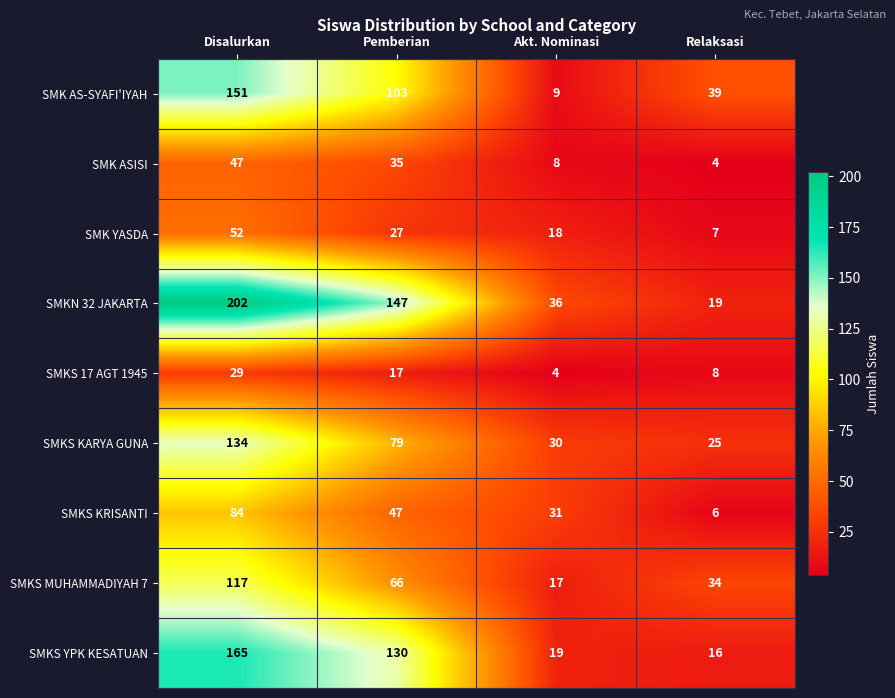

List the series in order of their peak value, highest first.

SMKN 32 JAKARTA, SMKS YPK KESATUAN, SMK AS-SYAFI'IYAH, SMKS KARYA GUNA, SMKS MUHAMMADIYAH 7, SMKS KRISANTI, SMK YASDA, SMK ASISI, SMKS 17 AGT 1945